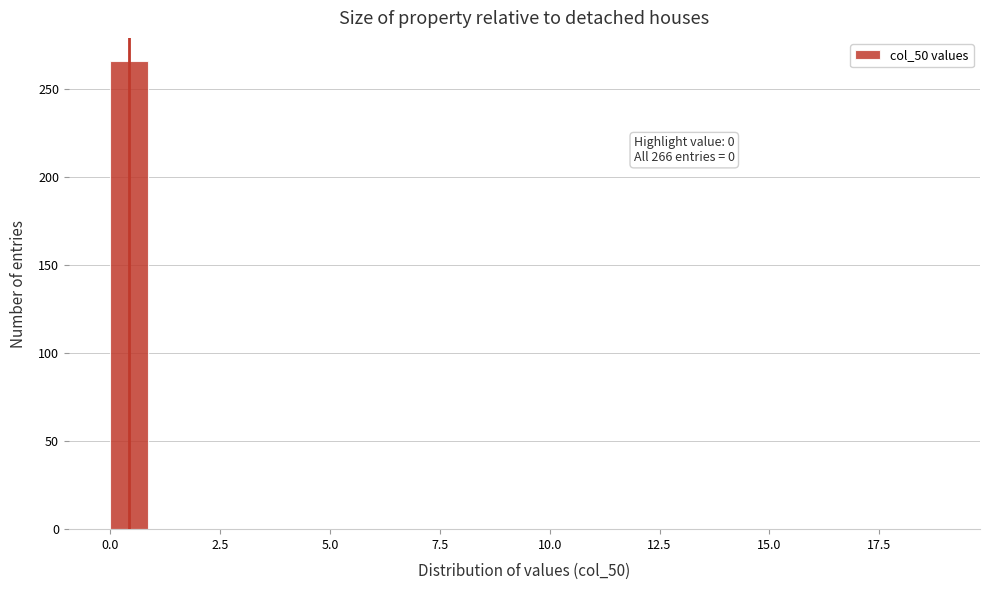

Read against the x-axis, roughly where is the centre of the tallest bar?

0.5